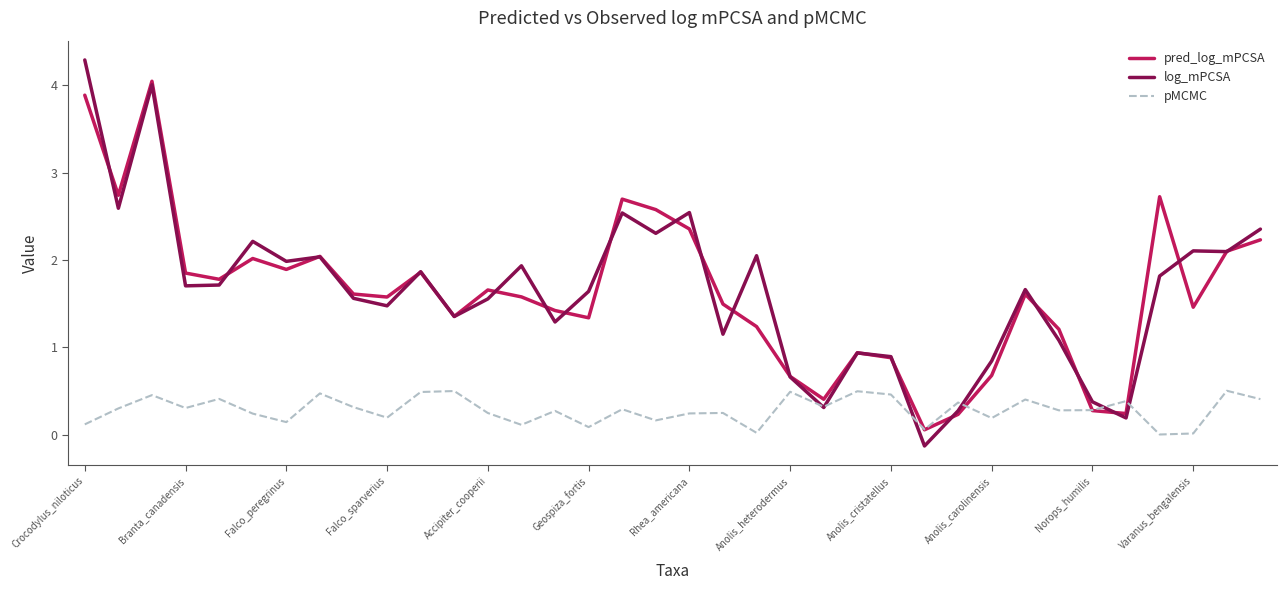

What are all the series names shown in the legend?

pred_log_mPCSA, log_mPCSA, pMCMC